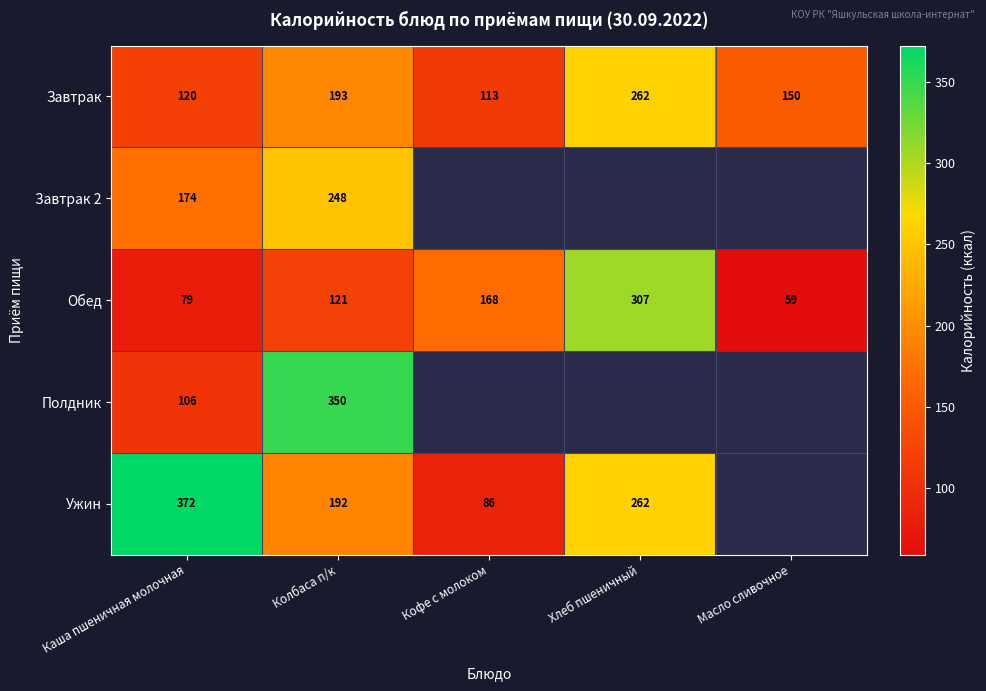

How many data points does each series have?

5